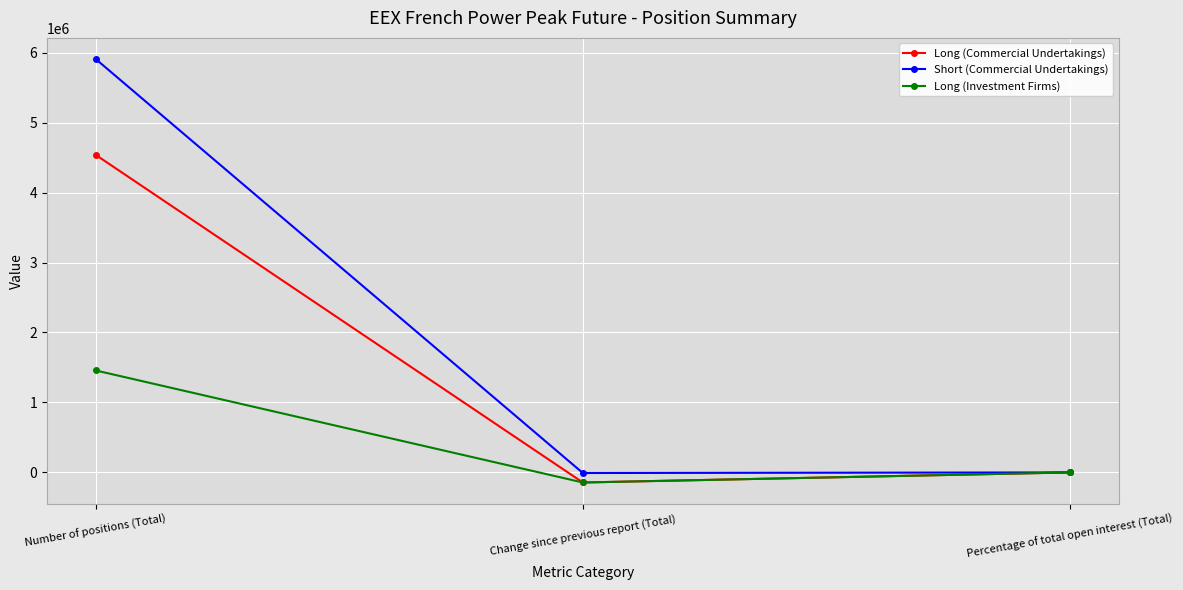

What is the sum of all Short (Commercial Undertakings) values?

5899106.5